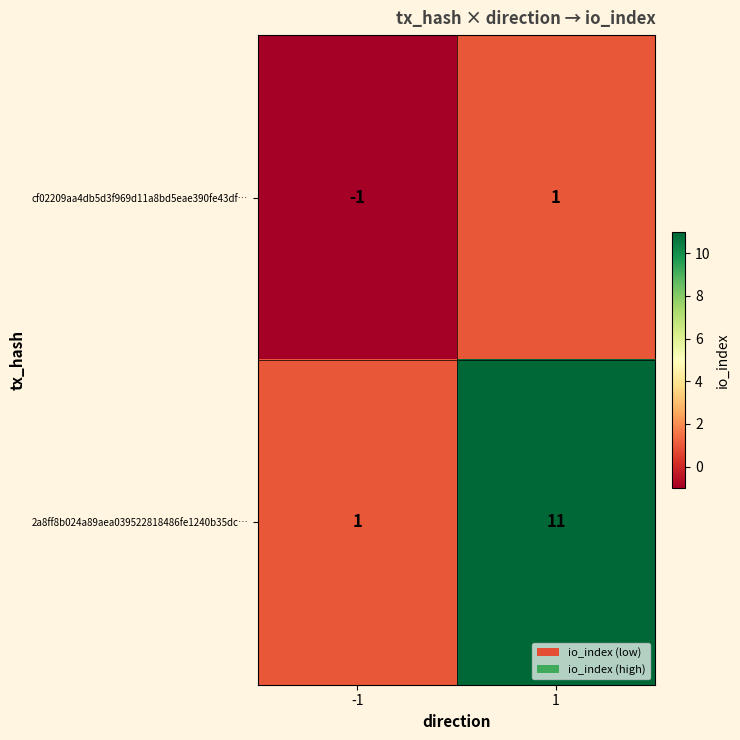

Between -1 and 1, which series saw the biggest shift?

2a8ff8b024a89aea039522818486fe1240b35dc…